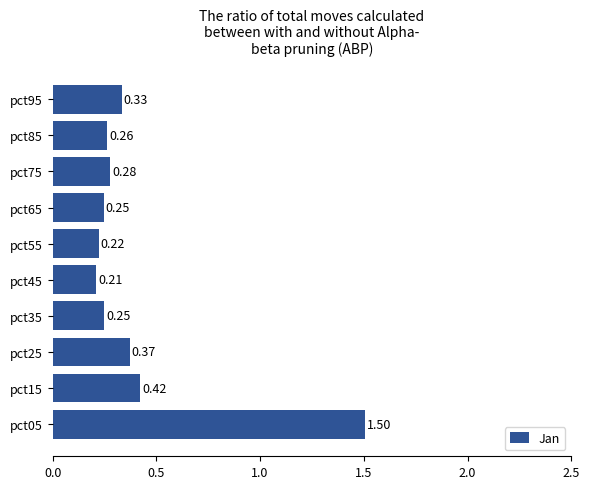

What is the difference between the maximum and minimum values?

1.3